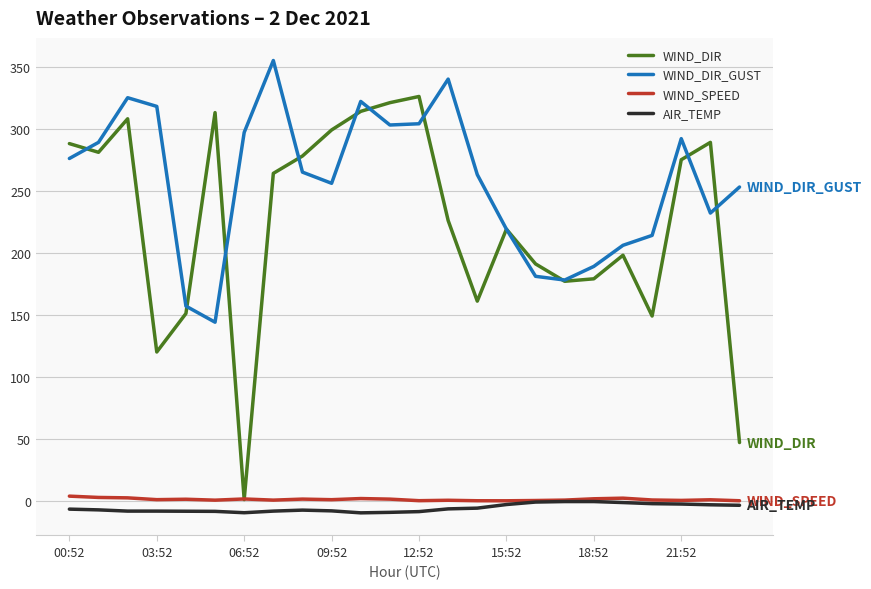

Which series has the largest range (max minus min)?

WIND_DIR